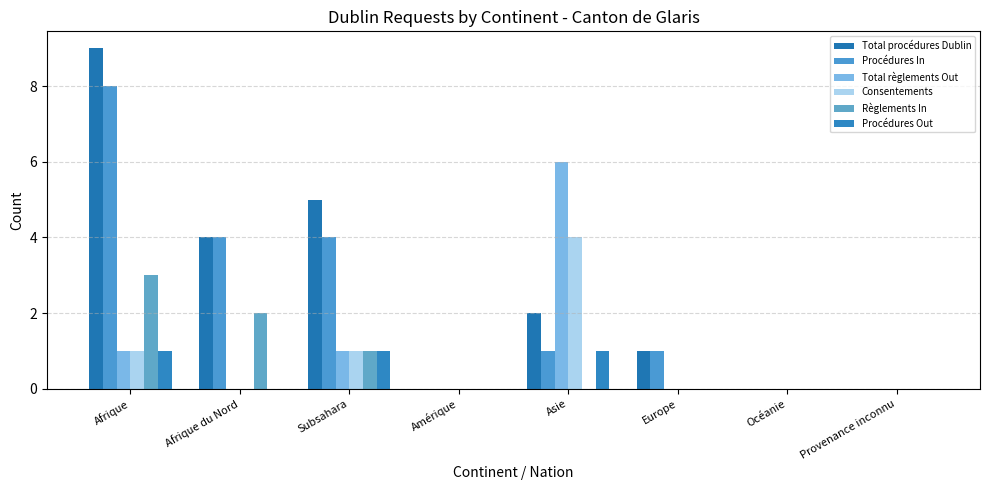

Which series changed the most between Asie and Océanie?

Total règlements Out